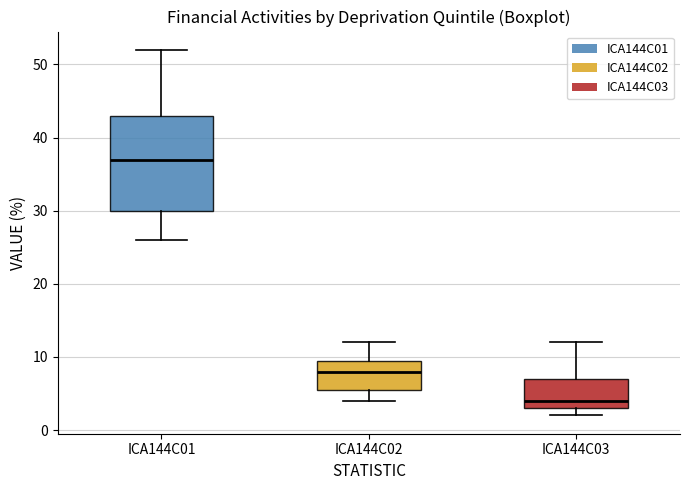

Comparing the boxes themselves (not the whiskers), which one is the tallest?

ICA144C01